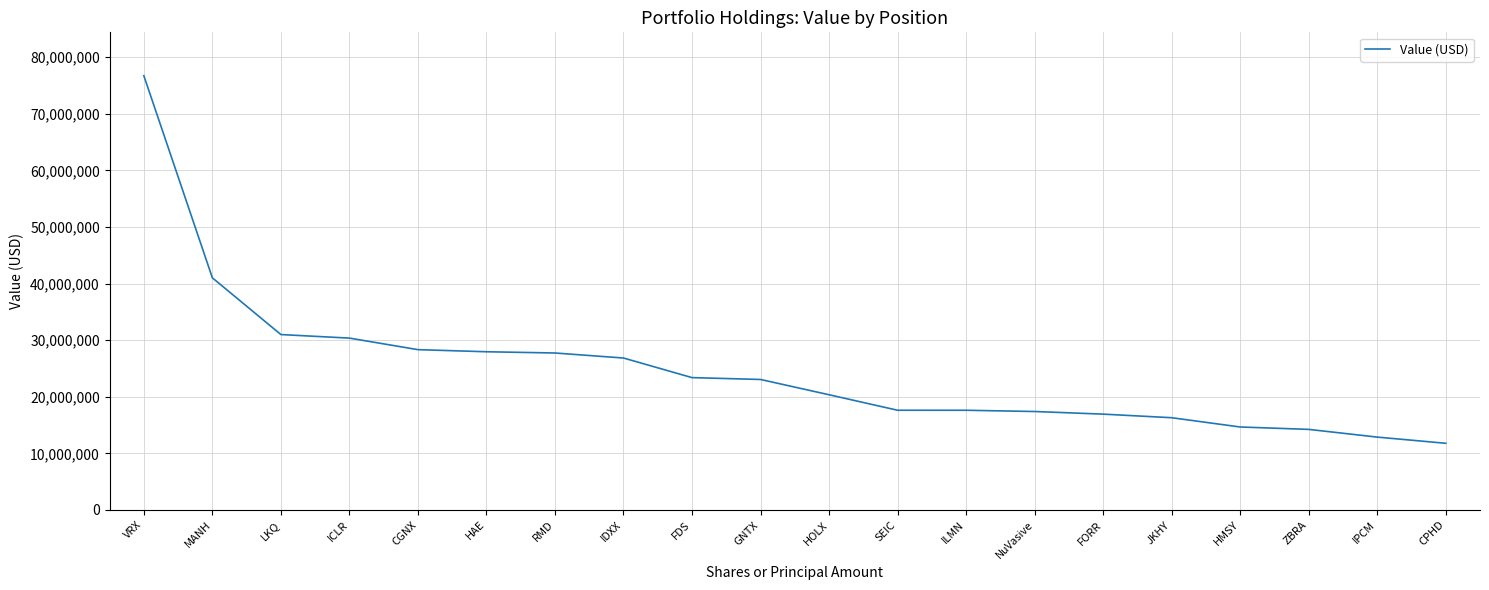

At which label is the value closest to 44254000?

MANH